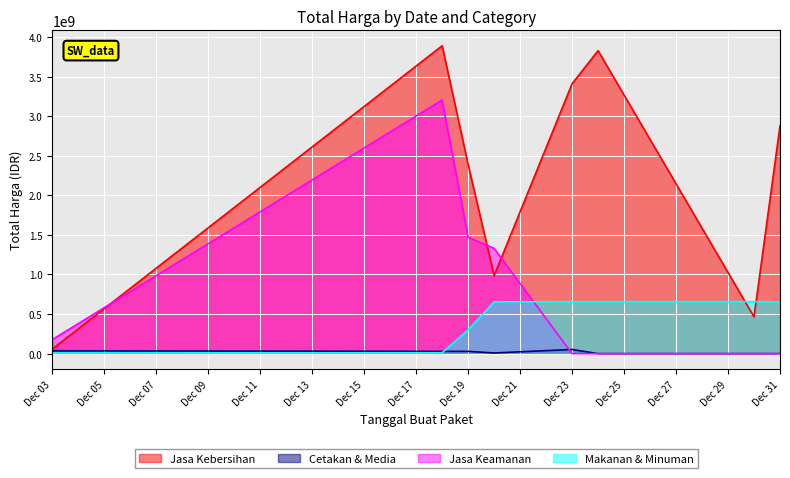

What is the sum of all Jasa Kebersihan values?

17903561088